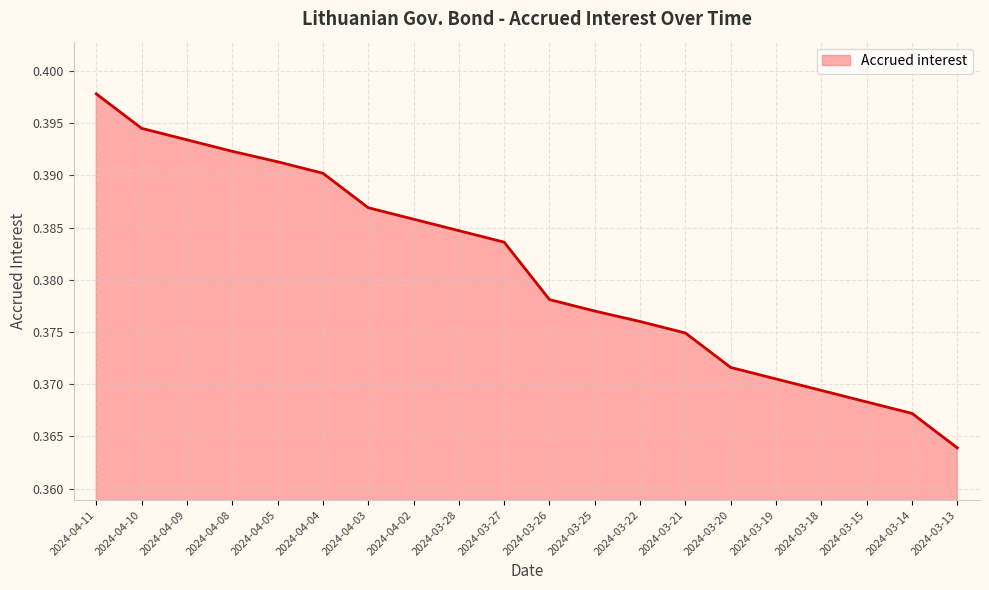

What position from the right is 2024-04-02?

13